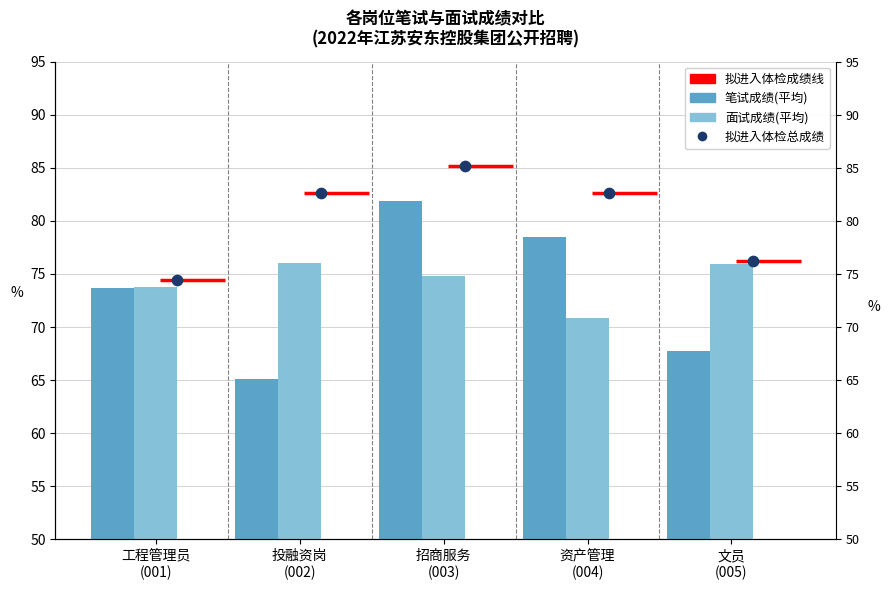

At how many categories does at least one series exceed 78?

3